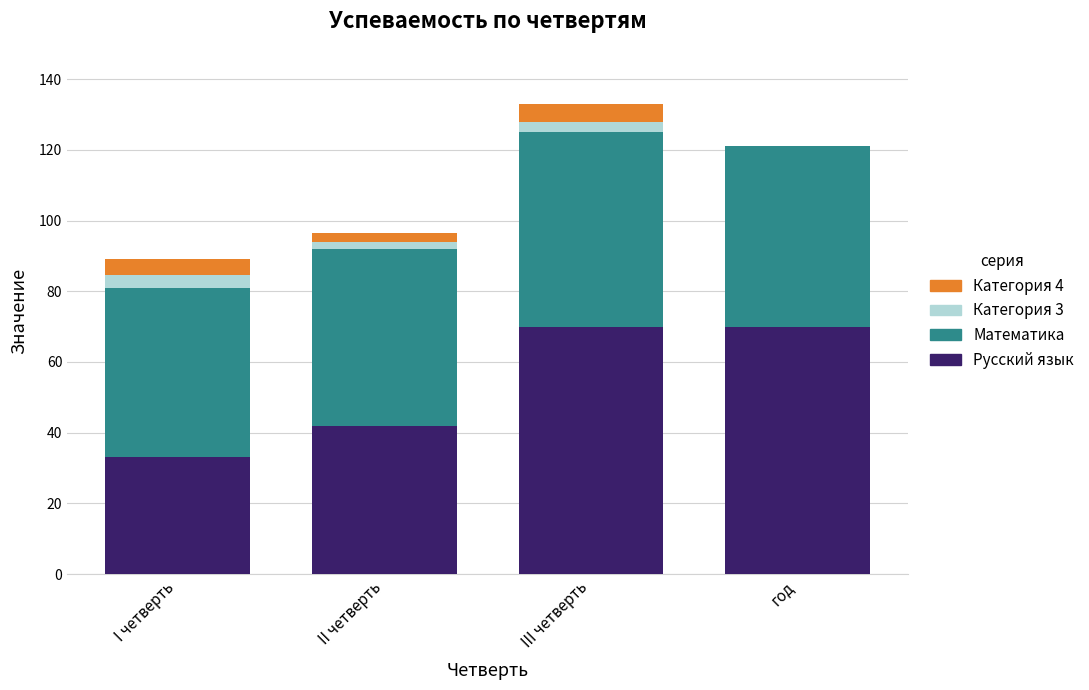

The value of Русский язык at I четверть is 33.0. True or false?

True